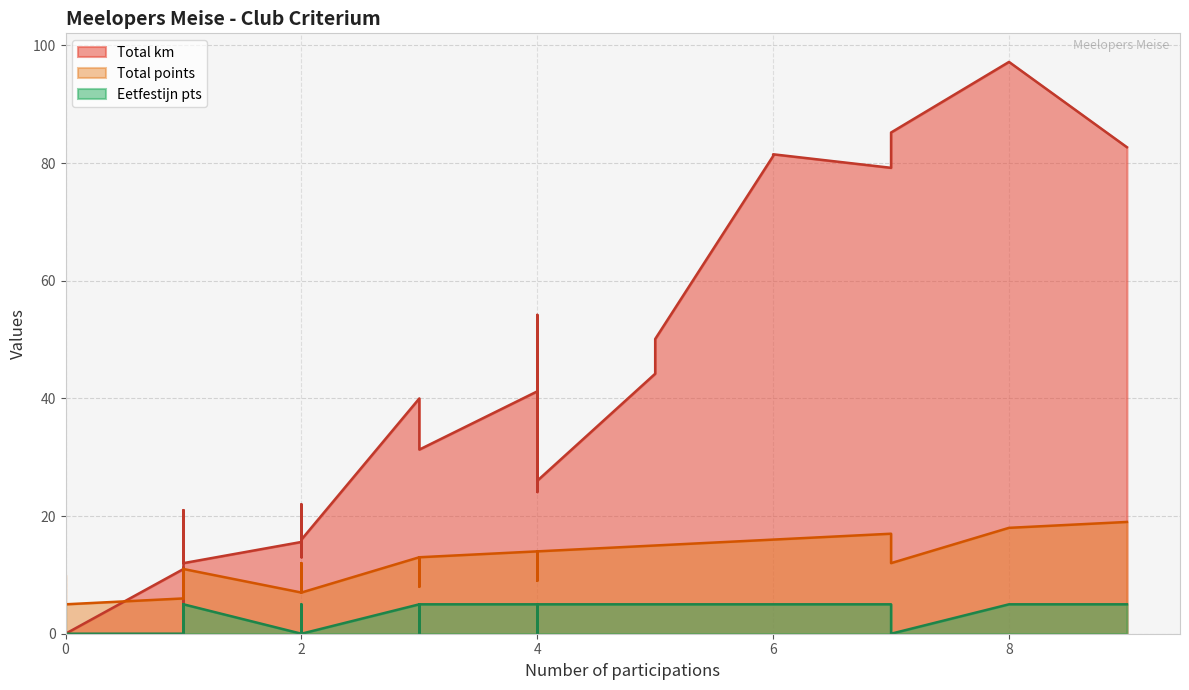

True or false: Total points and Total participations cross at least once.

False